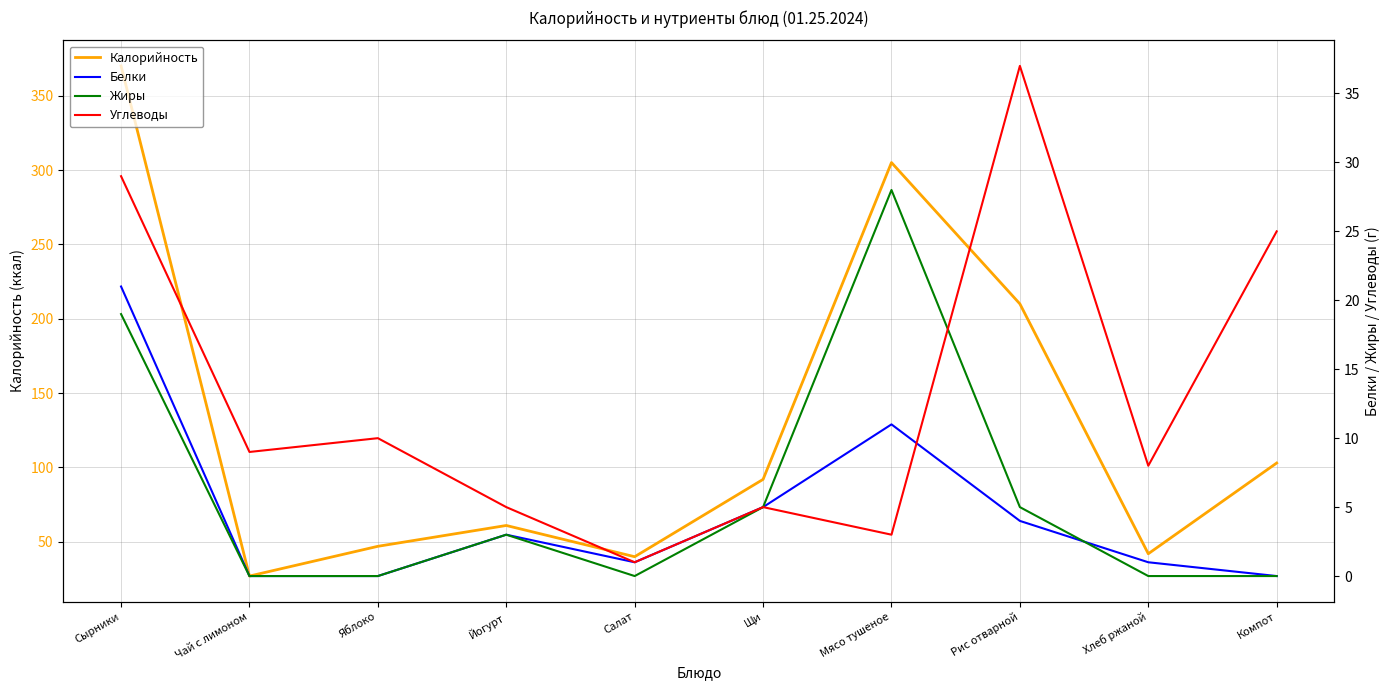

How many interior local peaks does the Белки series have?

2